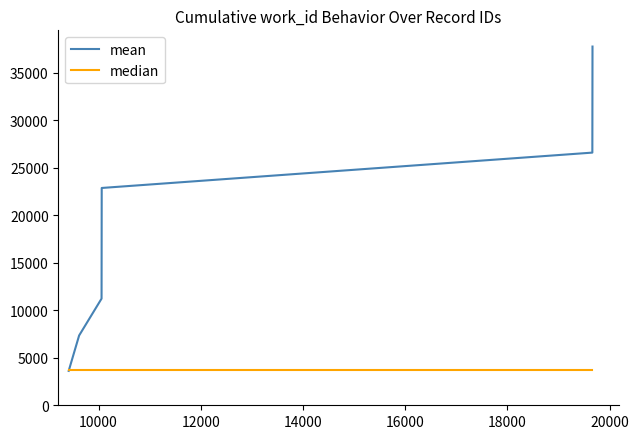

How many values in the mean series are below 22890?

5